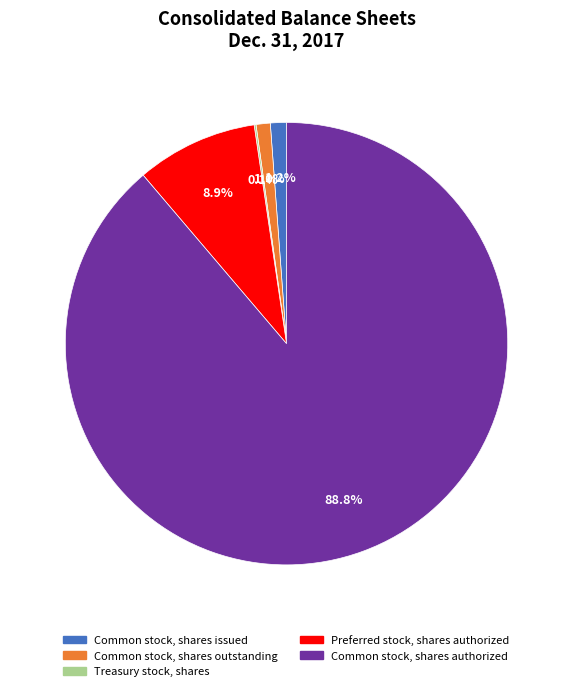

True or false: Common stock, shares authorized accounts for 99% of the total.

False